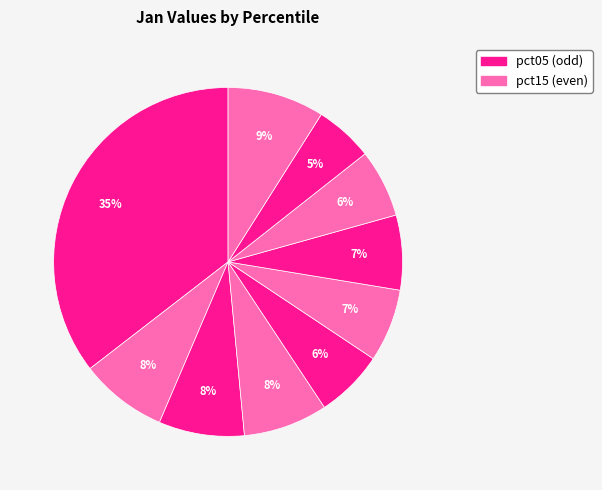

How many segments does this pie chart have?

10